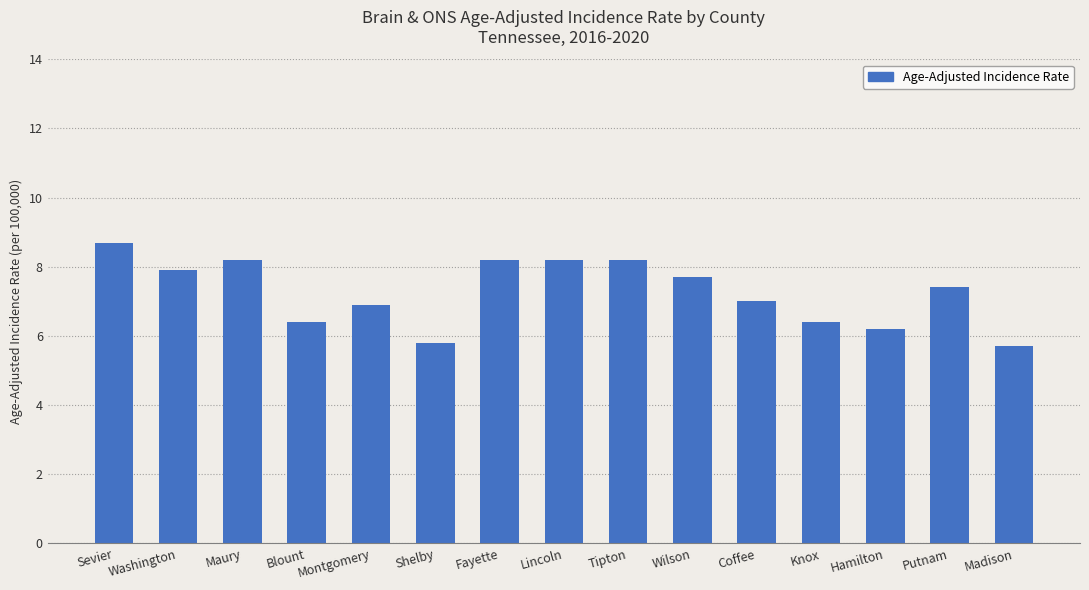

Are the bars horizontal?

No